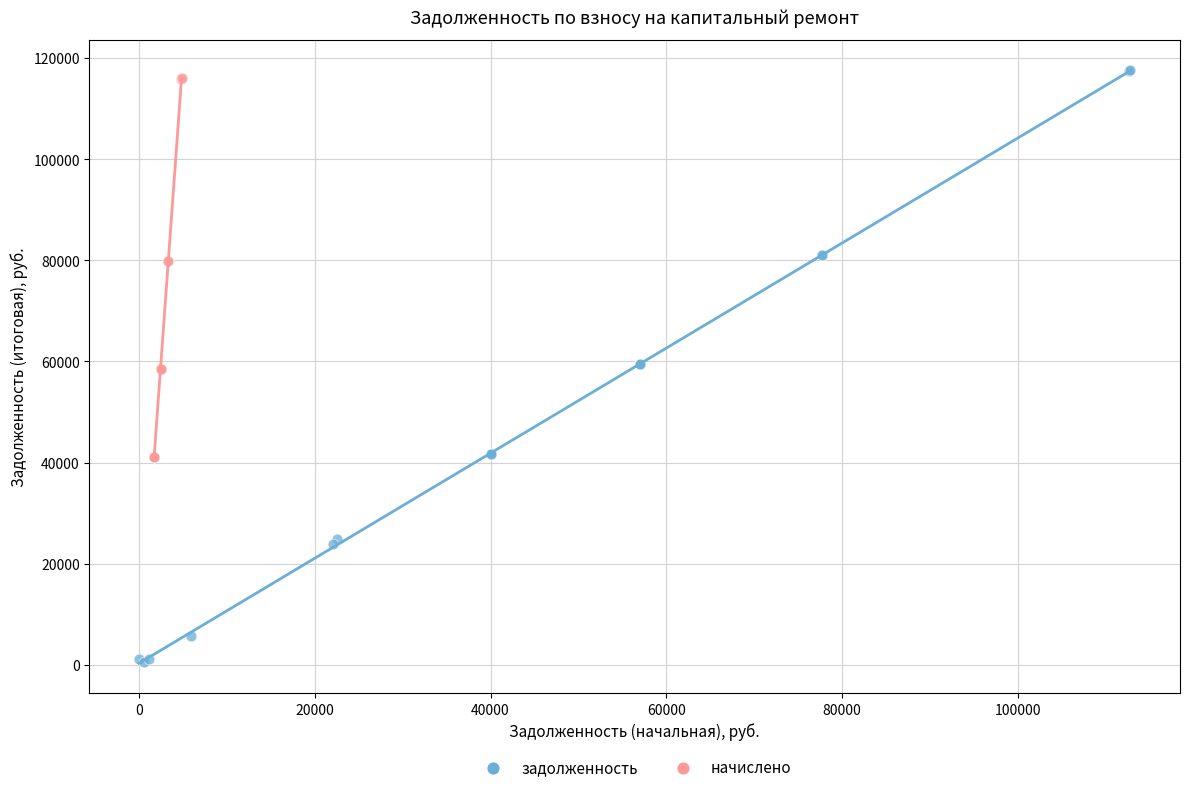

Which series contains the lowest Y value?

задолженность